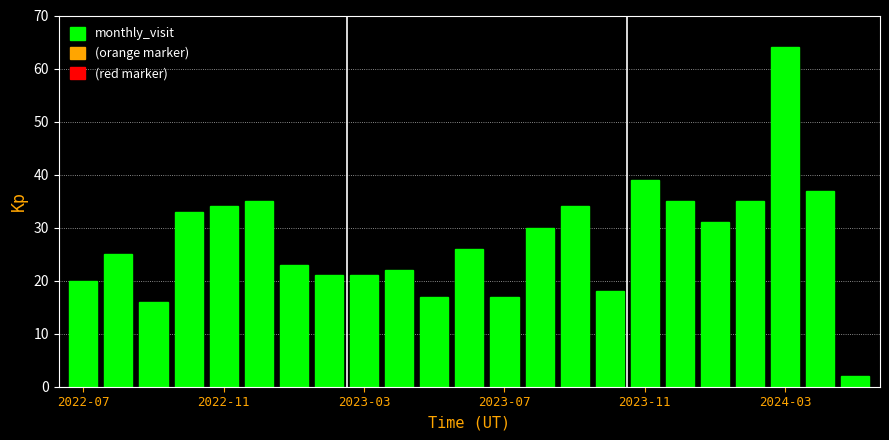

What is the value of the 14th bar from the left?

30